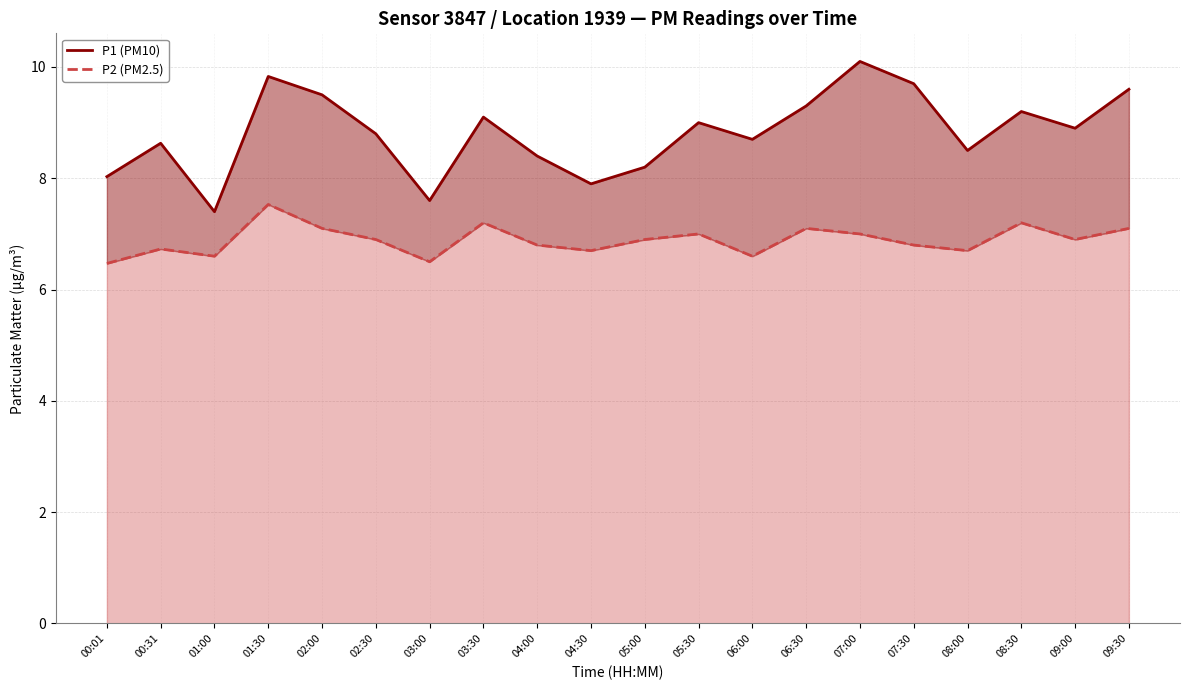

Is the value of P1 (PM10) at 05:00 greater than the value of P2 (PM2.5) at 06:30?

Yes